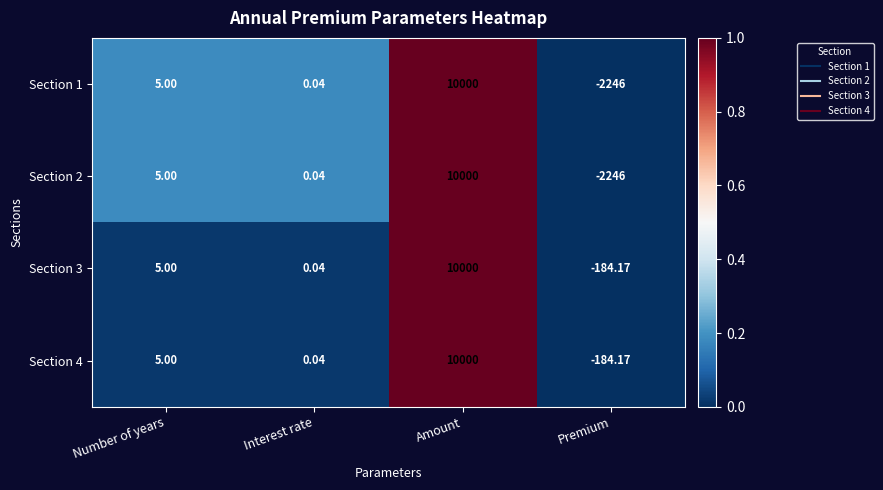

At which label does Section 3 reach its minimum?

Premium